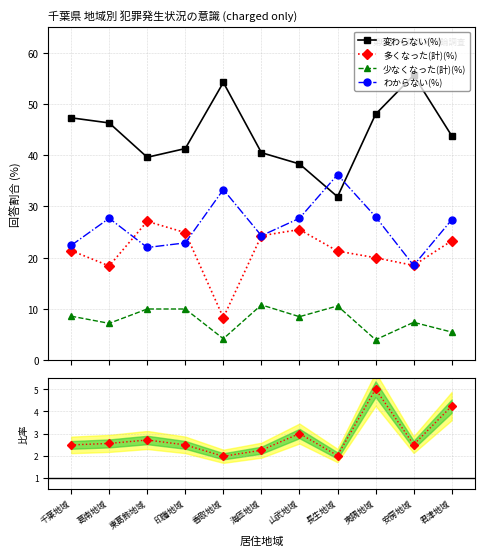

Between 長生地域 and 君津地域, which series saw the biggest shift?

変わらない(%)